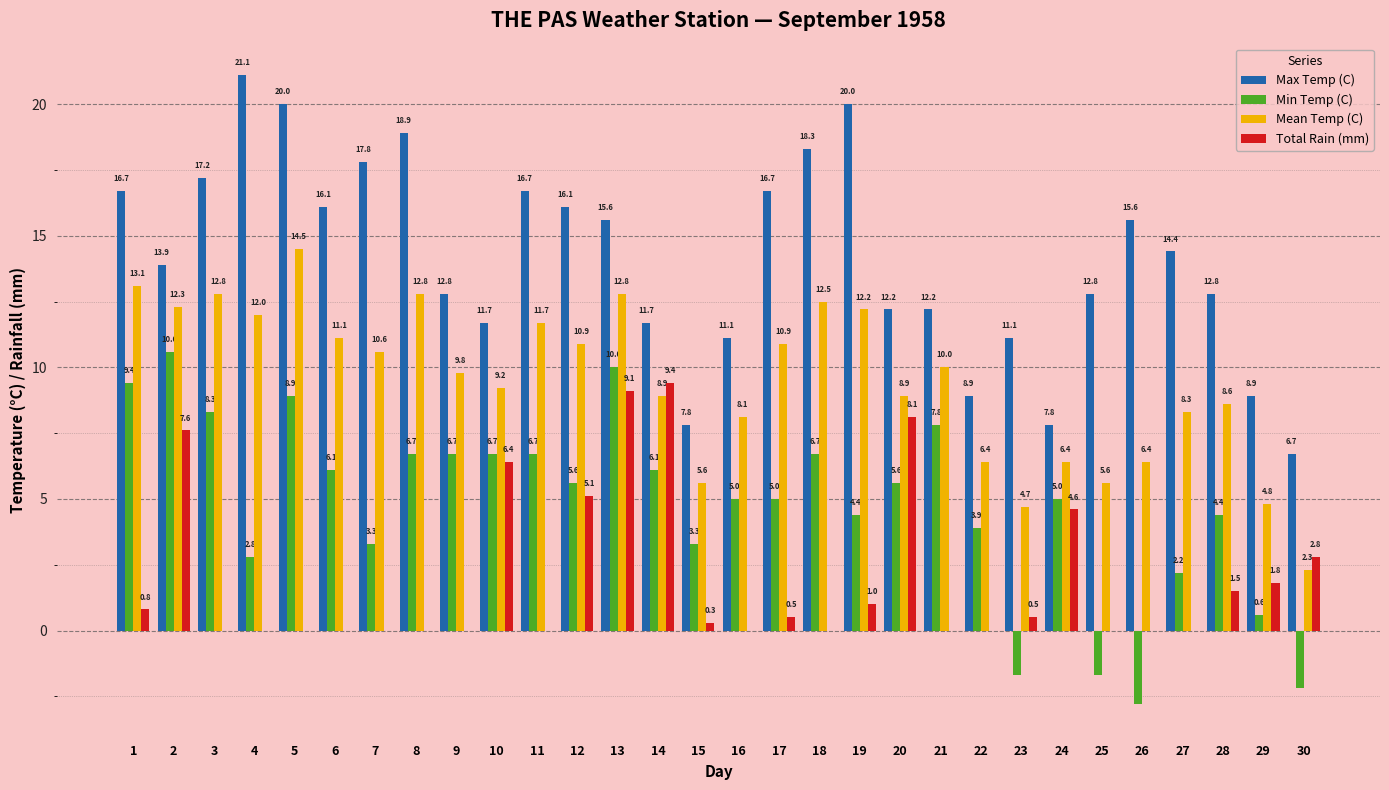

At which label is Min Temp (C) closest to 3?

4